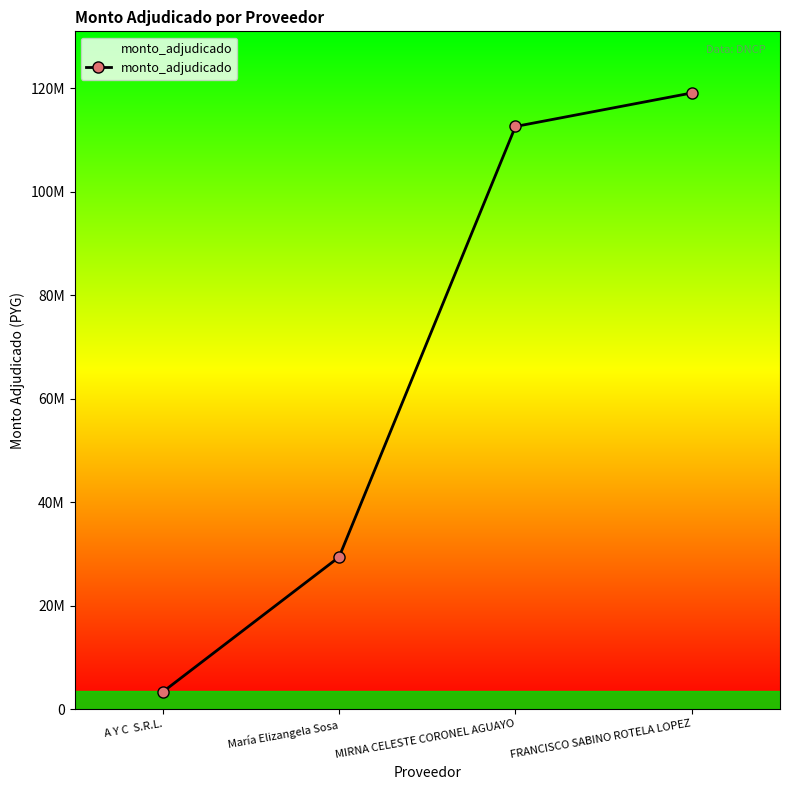

Does the chart have visible grid lines?

No